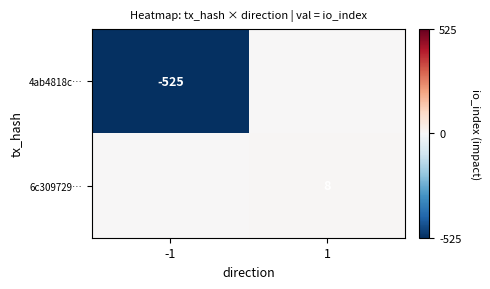

At how many categories does at least one series exceed -226?

2